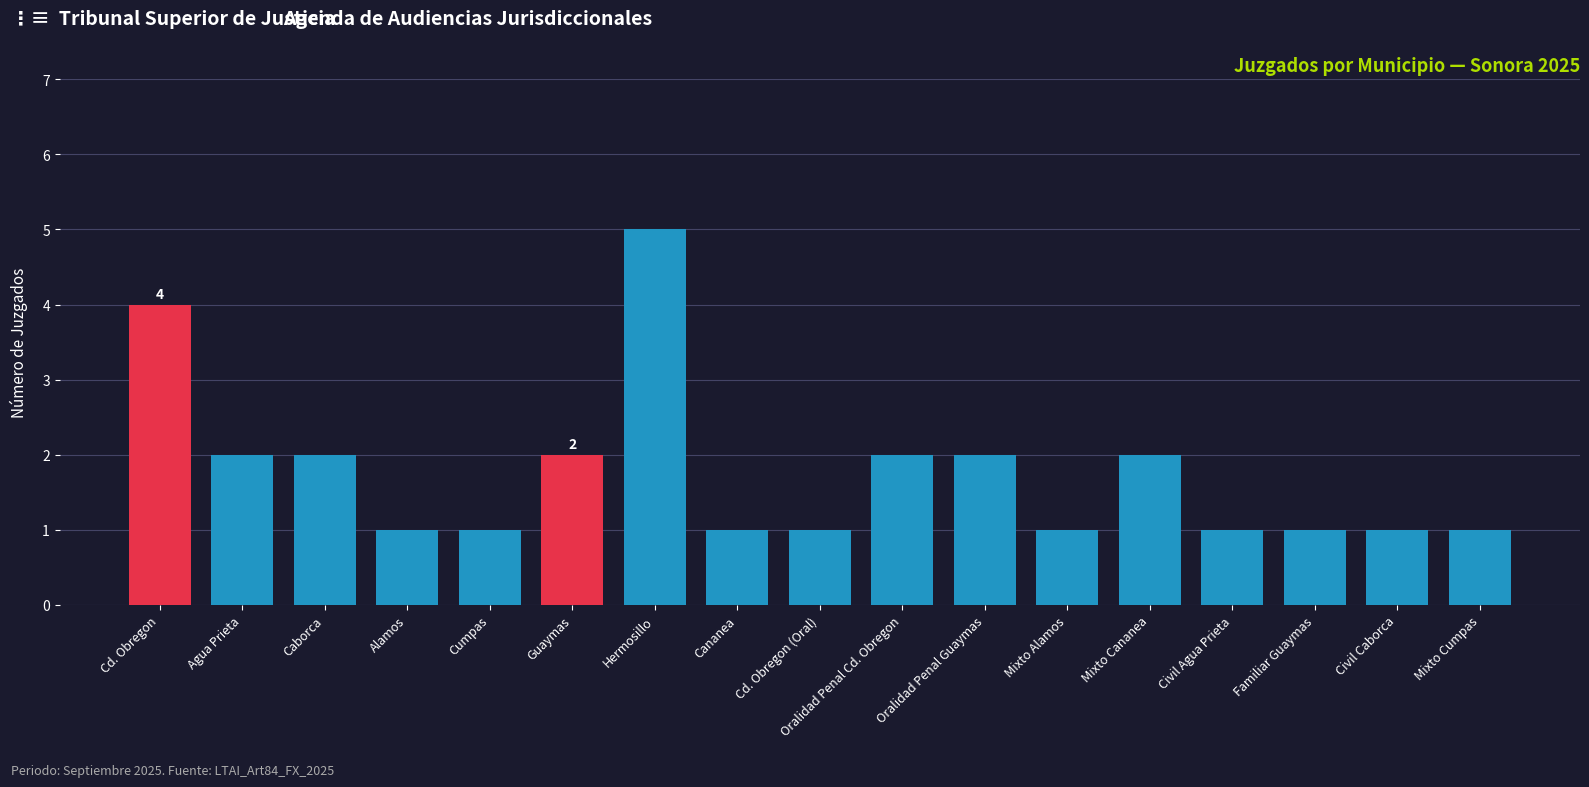

What is the label of the 5th bar from the right?

Mixto Cananea